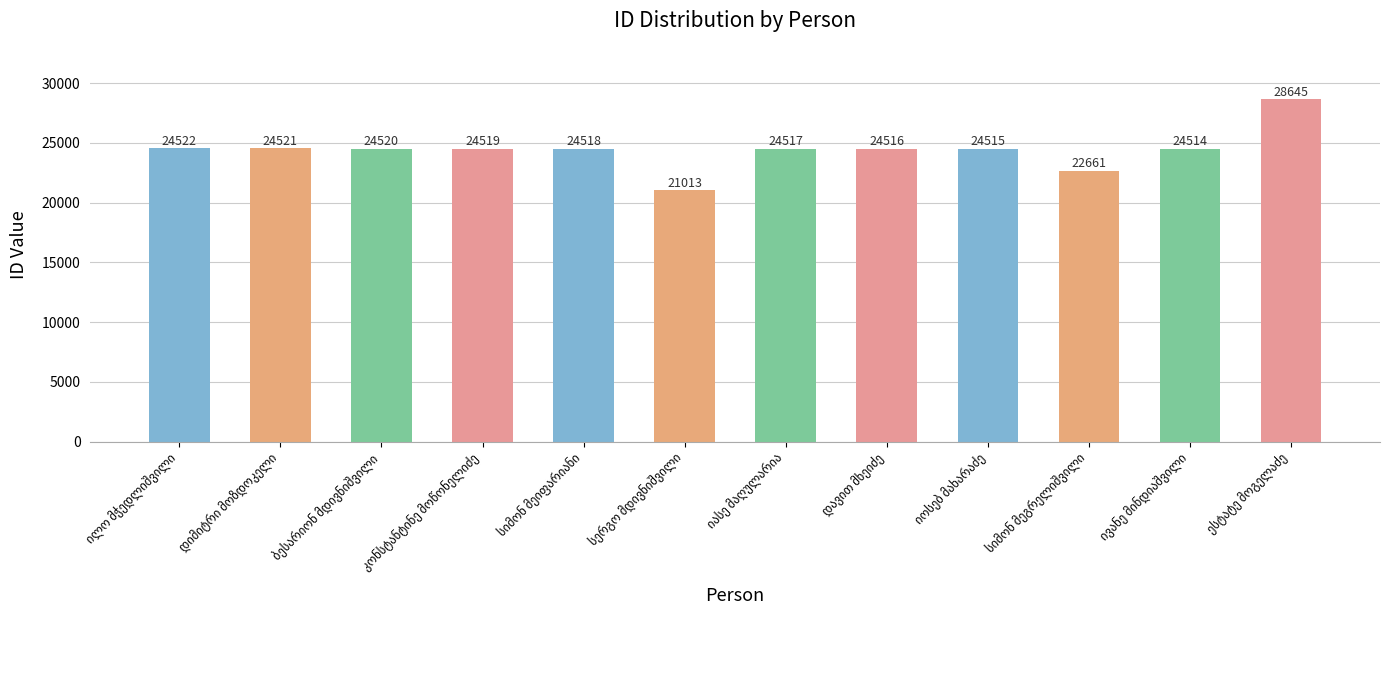

What is the value of the 5th bar from the left?

24518